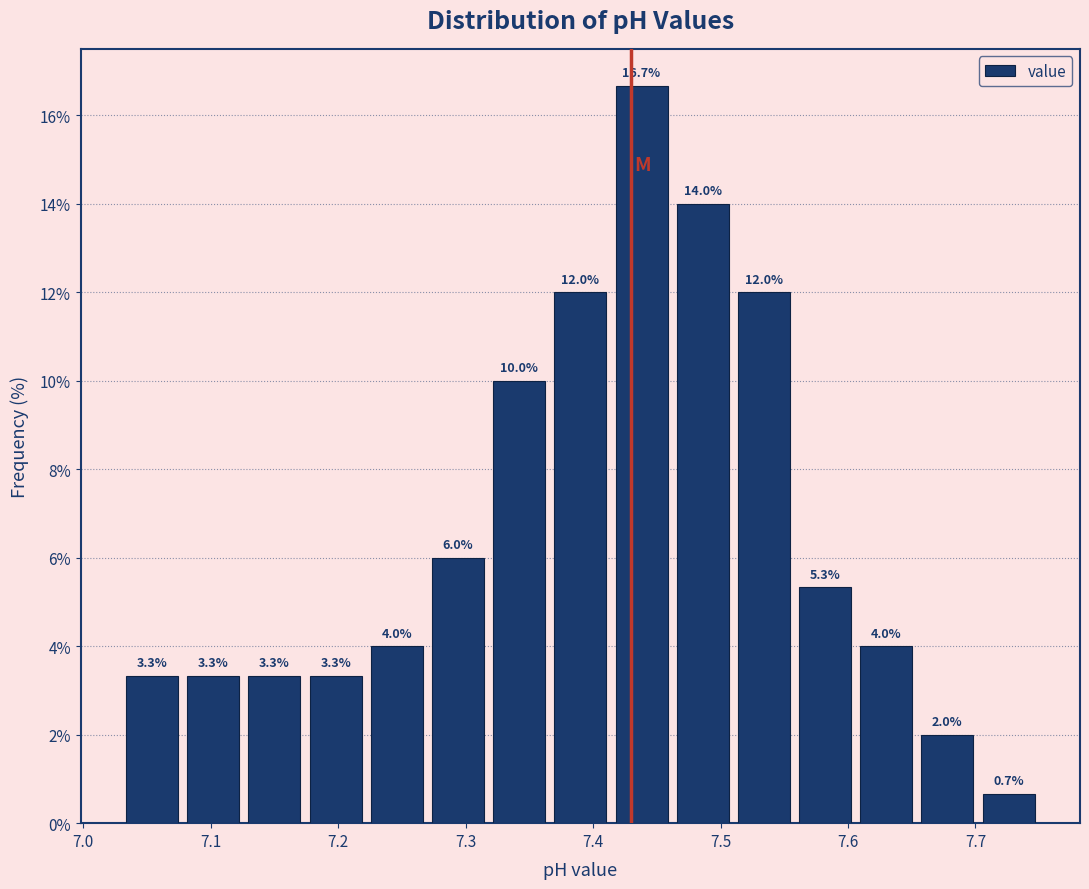

What is the height of the bar covering 7.366 to 7.414 on the x-axis? The bar edges are not printed on the chart, so give them approximately, as read against the axis.

12.0